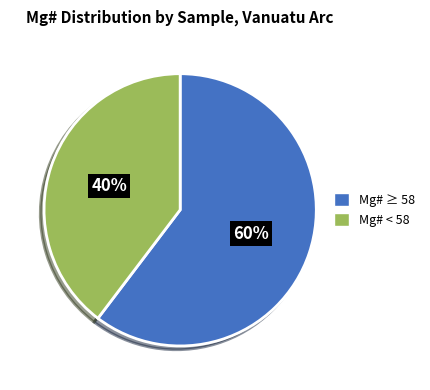

Is there any slice that represents more than half of the pie?

Yes